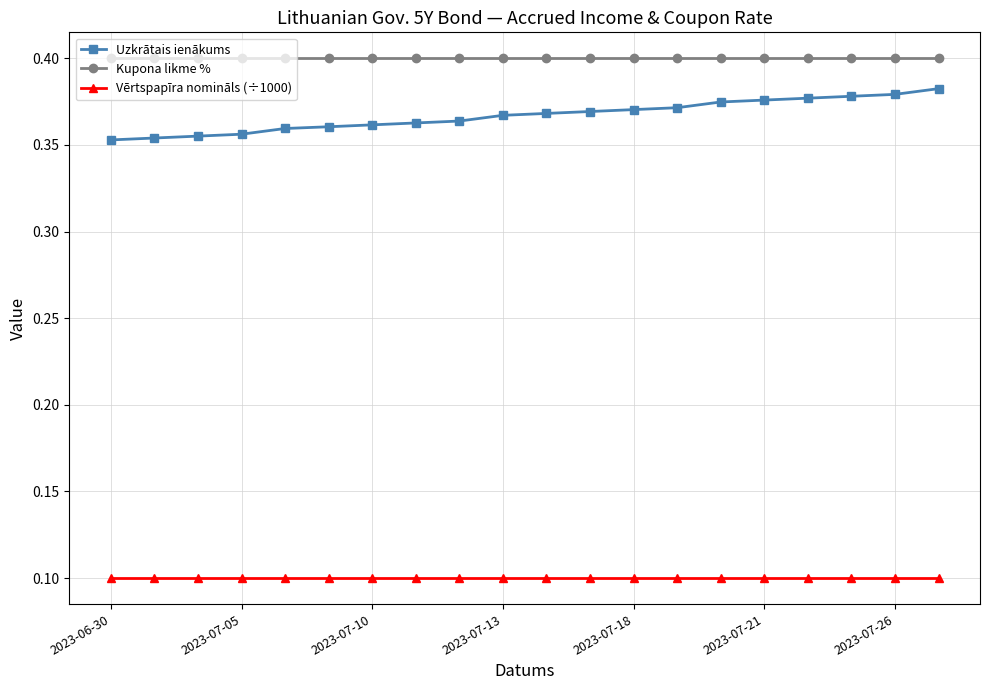

Does the chart display data point markers on the line(s)?

Yes